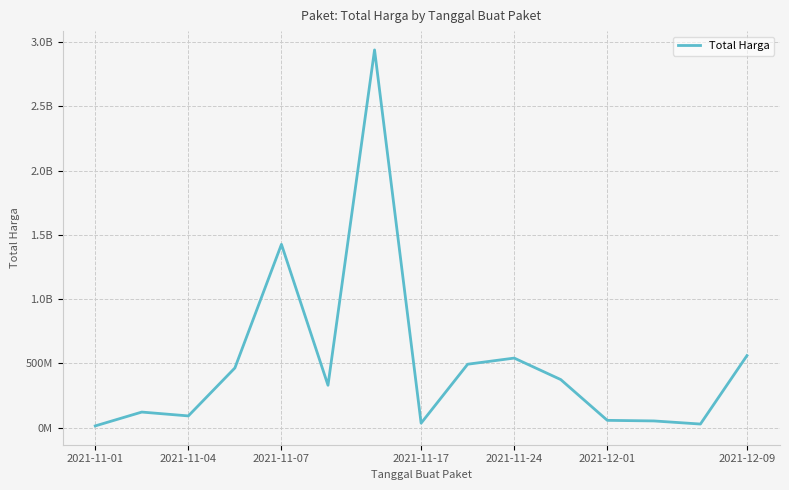

Is this an area chart (filled region under the line)?

No